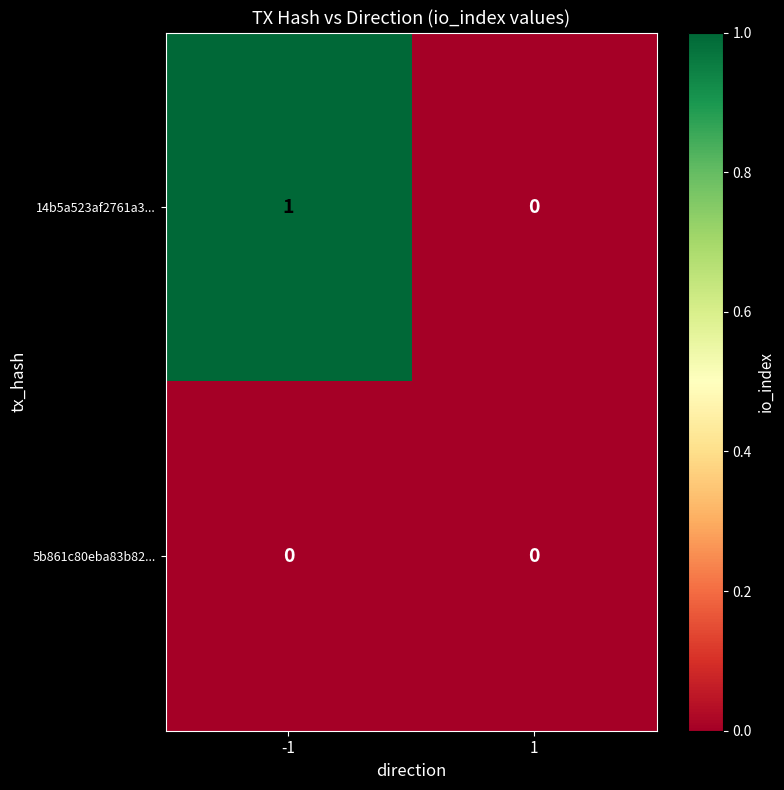

Which series has the largest total across all categories?

14b5a523af2761a3...